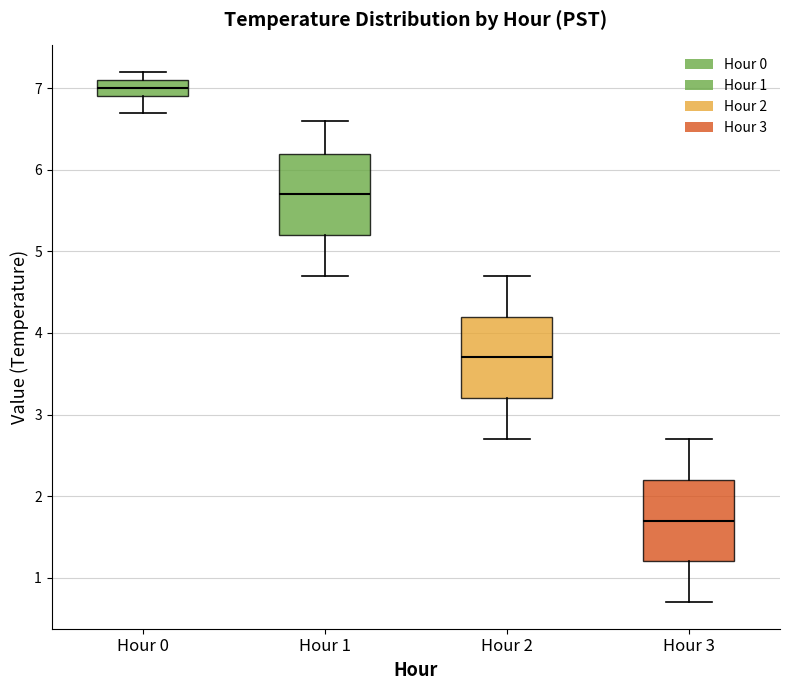

Which box's median line is the lowest?

Hour 3